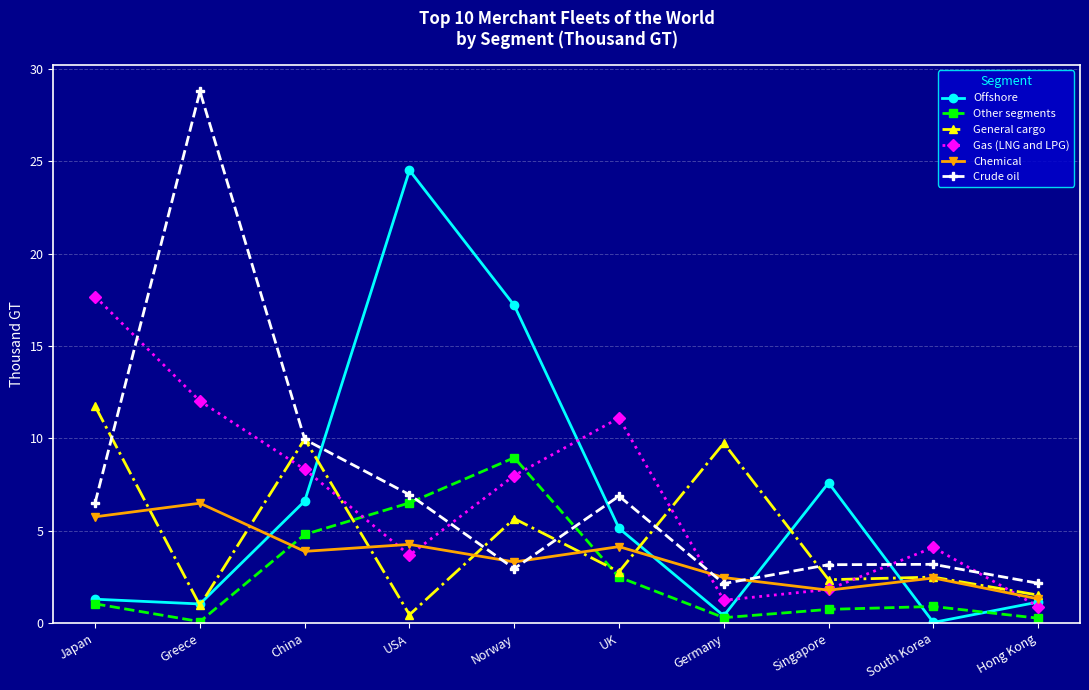

The value of Chemical at Japan is 2.1. True or false?

False